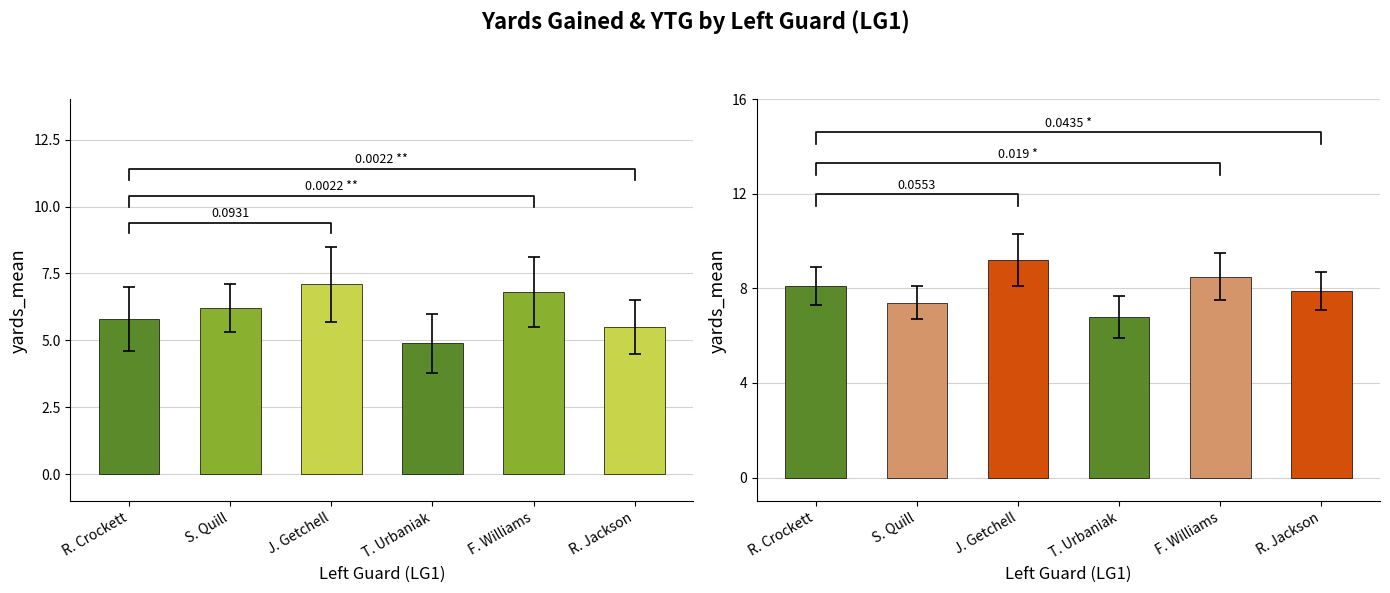

What is the value of the avg_yards_gained bar at the 5th from the left?

6.8